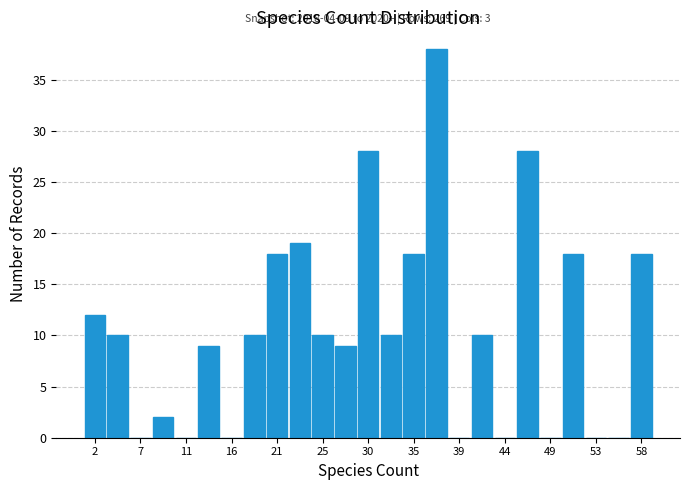

Over which range of the x-axis is the bar tallest?

36.0 to 38.0